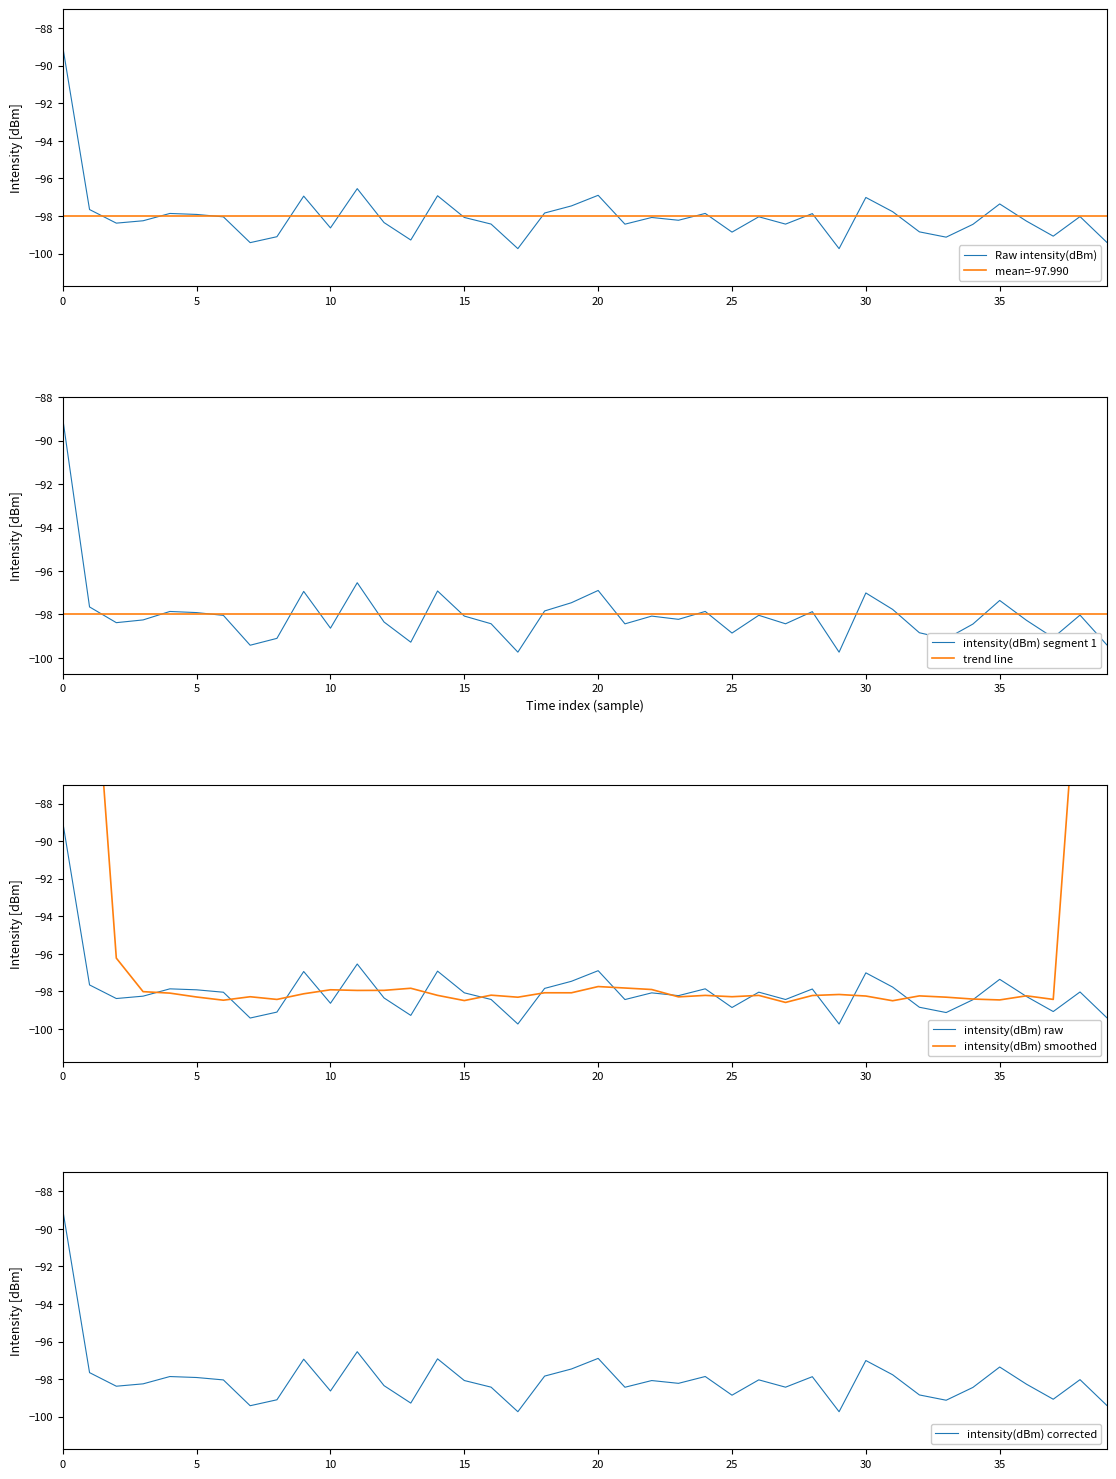

What is the sum of all values?

-3919.6